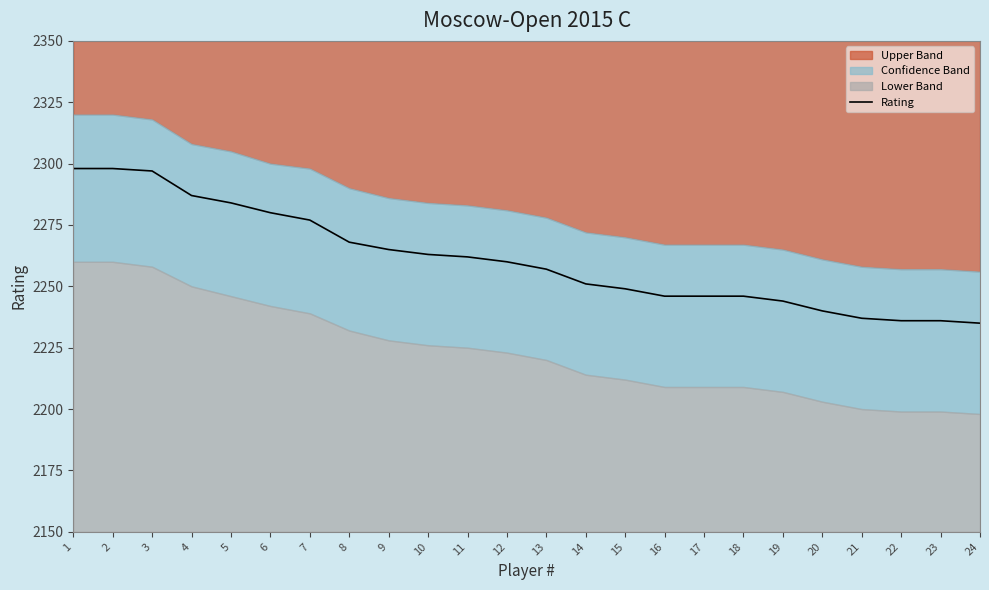

The value at 5 is 2284. True or false?

True